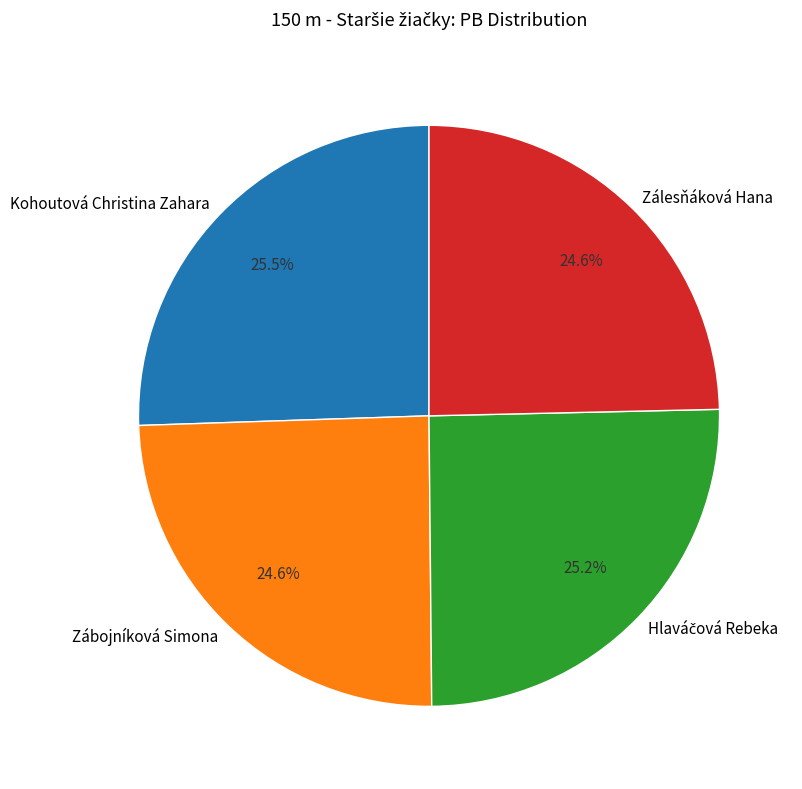

What portion of the pie excludes Kohoutová Christina Zahara?

74.5%